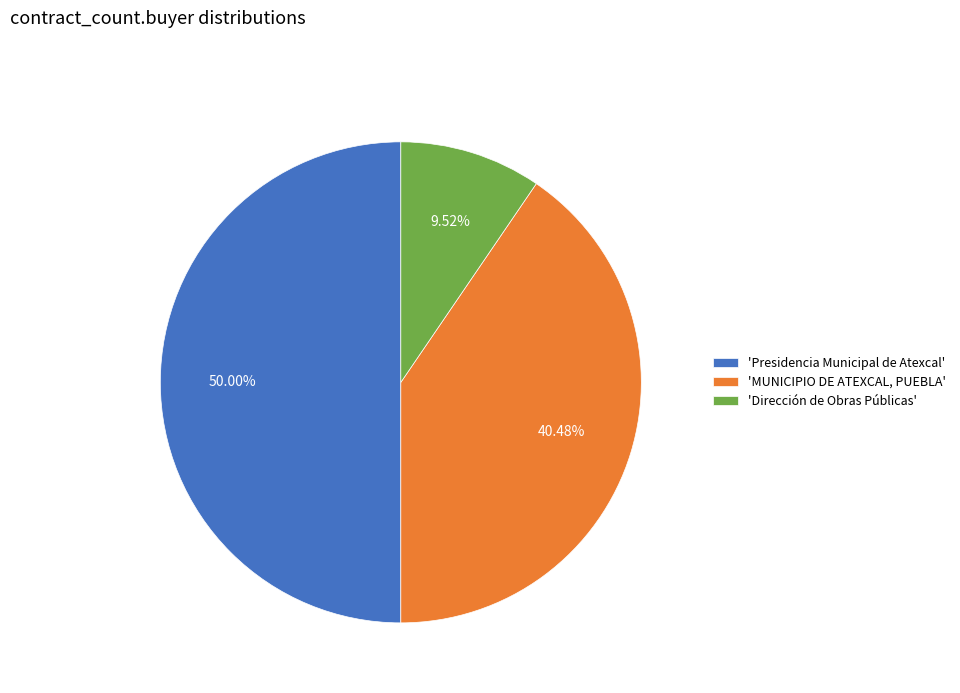

Does 'Dirección de Obras Públicas' account for over 50% of the chart?

No